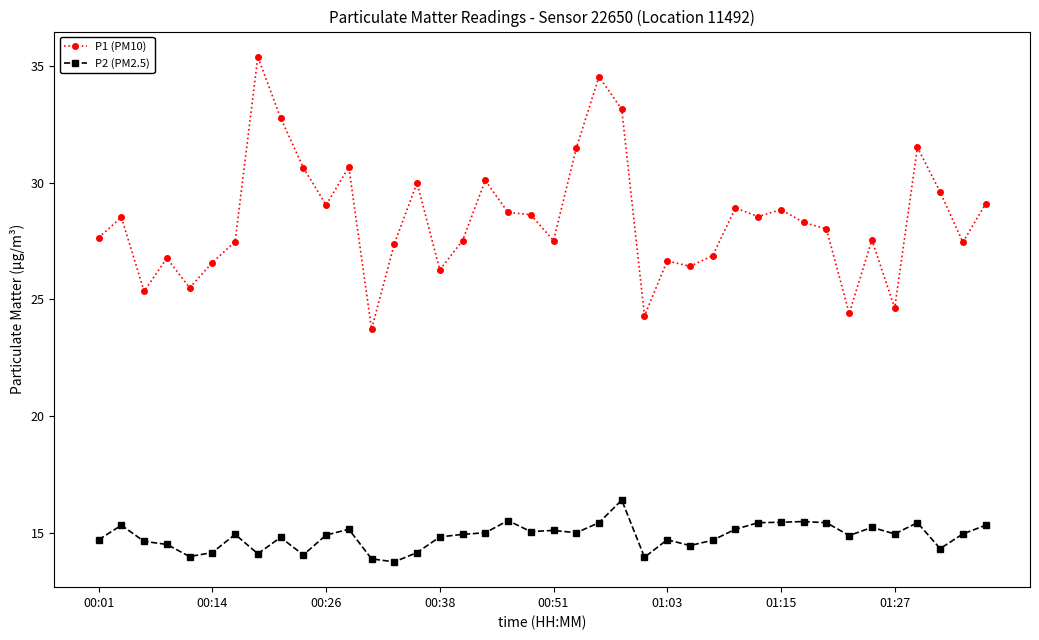

List the series in order of their overall mean, highest first.

P1 (PM10), P2 (PM2.5)